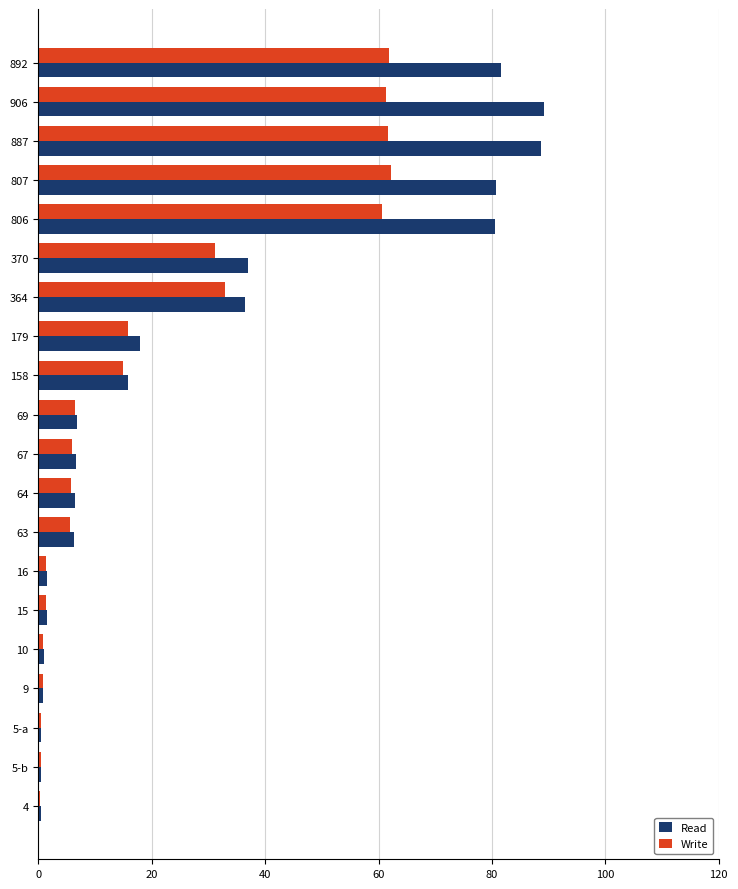

What is the sum of all Read values?

560.6